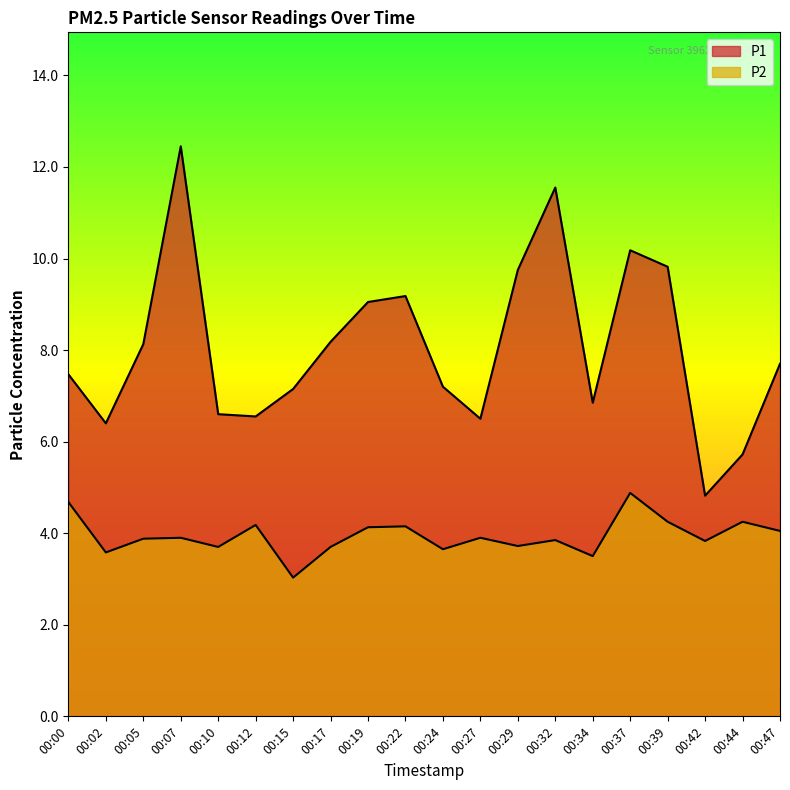

What is the value of the P1 point at the 15th from the left?

6.8